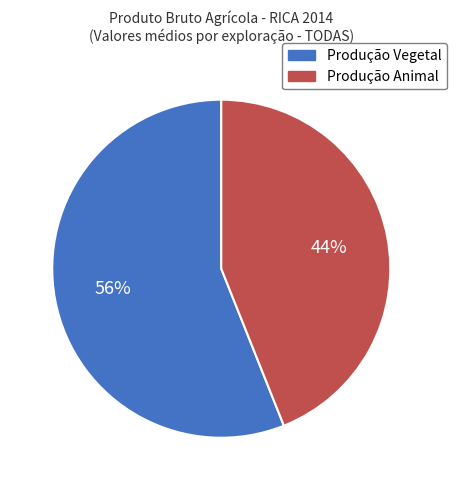

Do Produção Vegetal and Produção Animal together represent more than half of the pie?

Yes